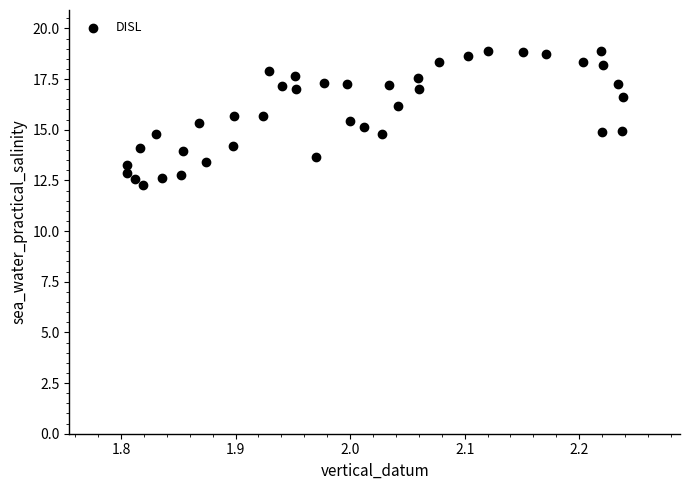

What is the range of X values (max minus min)?

0.4